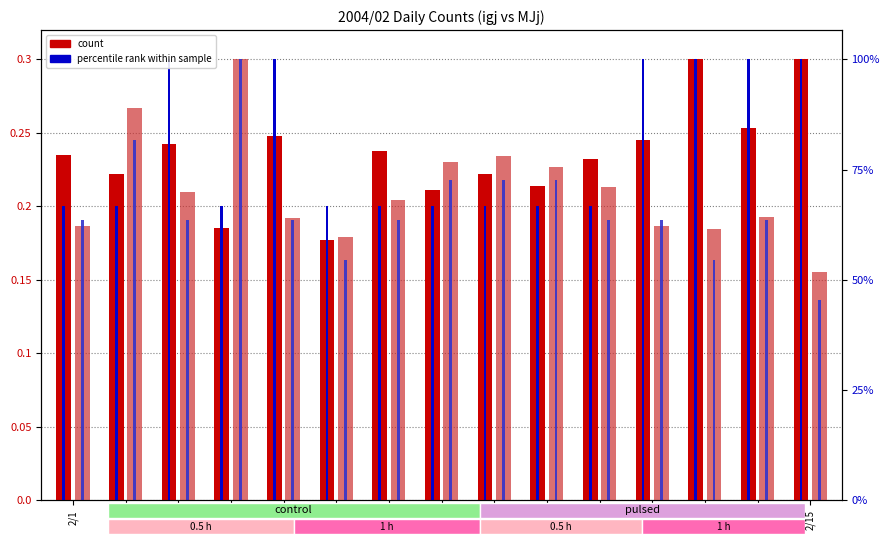

How many bars are there in total?

60